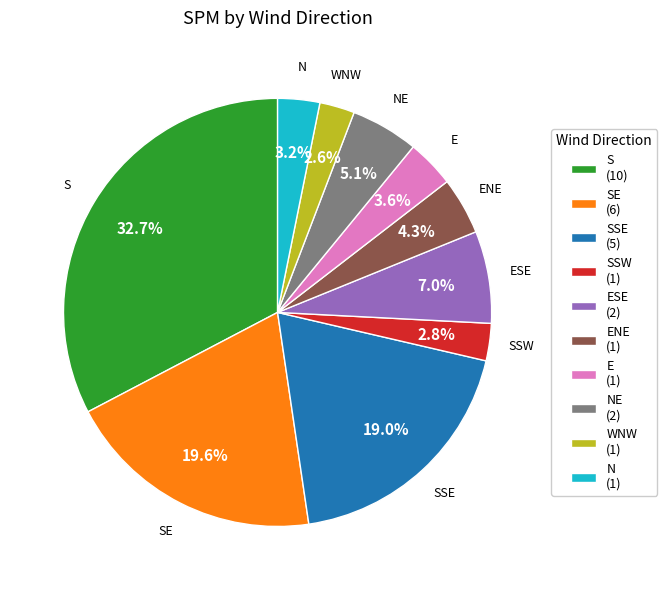

Does E (1) account for over 50% of the chart?

No